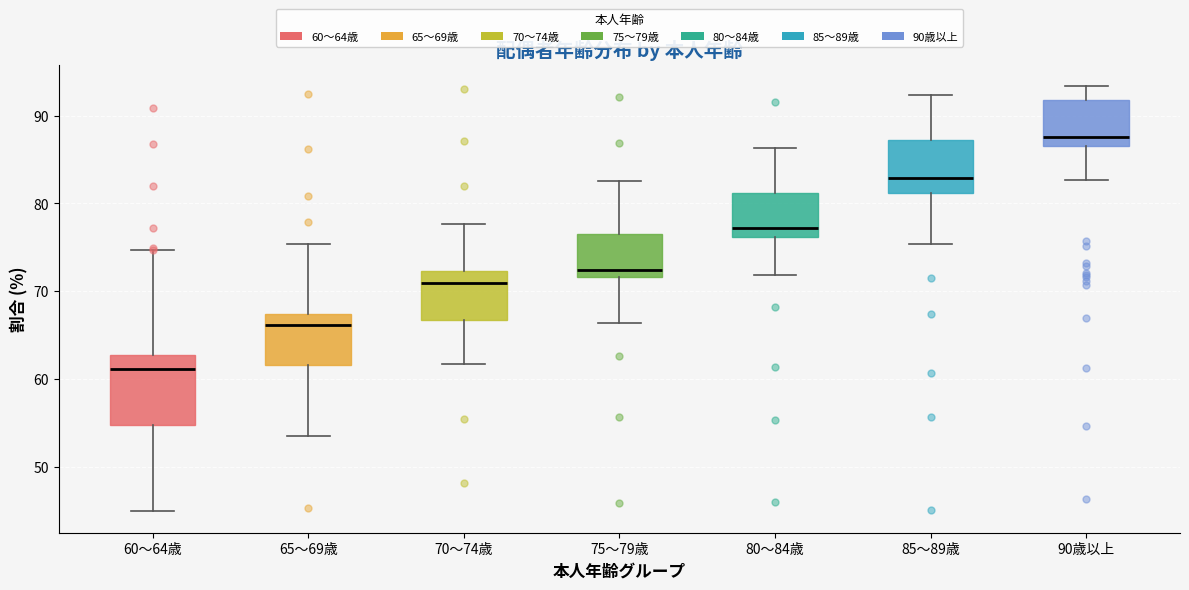

Reading left to right, transcribe this box plot: for each box, give where its median line is, the range the box spans, and where its two whiskers end, as read against the y-axis. The values are not printed on the chart, so give them approximately, as read against the axis.

60～64歳: median 61, box 55 to 63, whiskers 45 to 75
65～69歳: median 66, box 62 to 67, whiskers 53 to 75
70～74歳: median 71, box 67 to 72, whiskers 62 to 78
75～79歳: median 72 (just above the box's lower edge), box 72 to 77, whiskers 66 to 82
80～84歳: median 77, box 76 to 81, whiskers 72 to 86
85～89歳: median 83, box 81 to 87, whiskers 75 to 92
90歳以上: median 88, box 86 to 92, whiskers 83 to 93